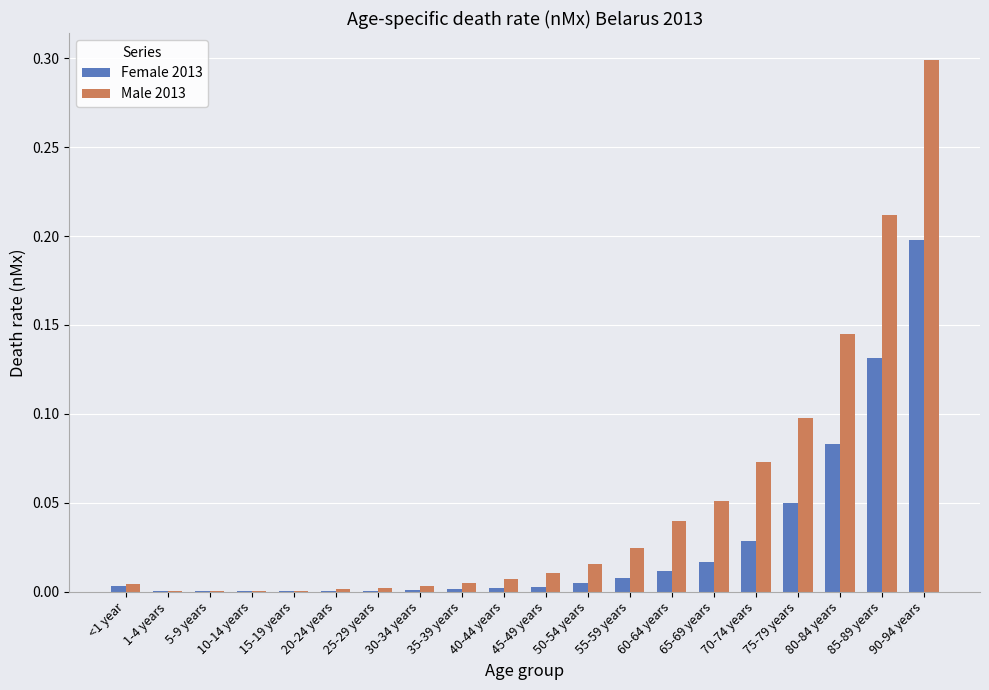

What is the maximum value shown in the chart?

0.3